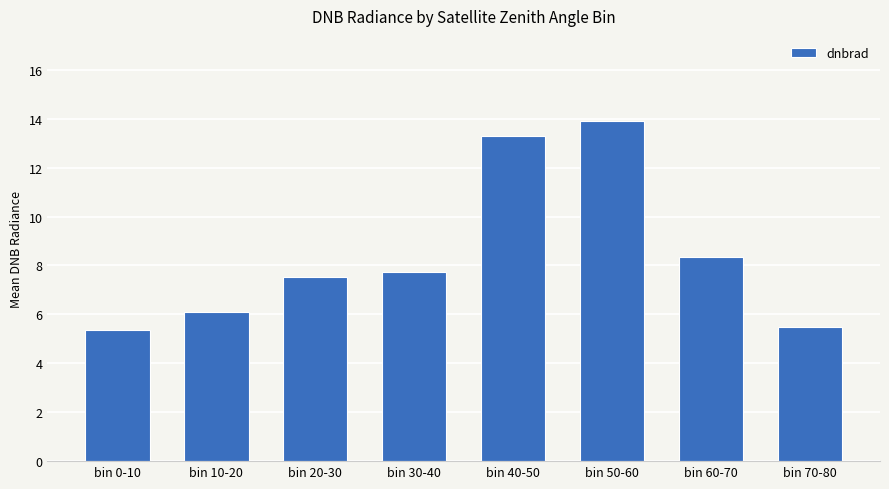

What is the label of the 2nd bar from the left?

bin 10-20